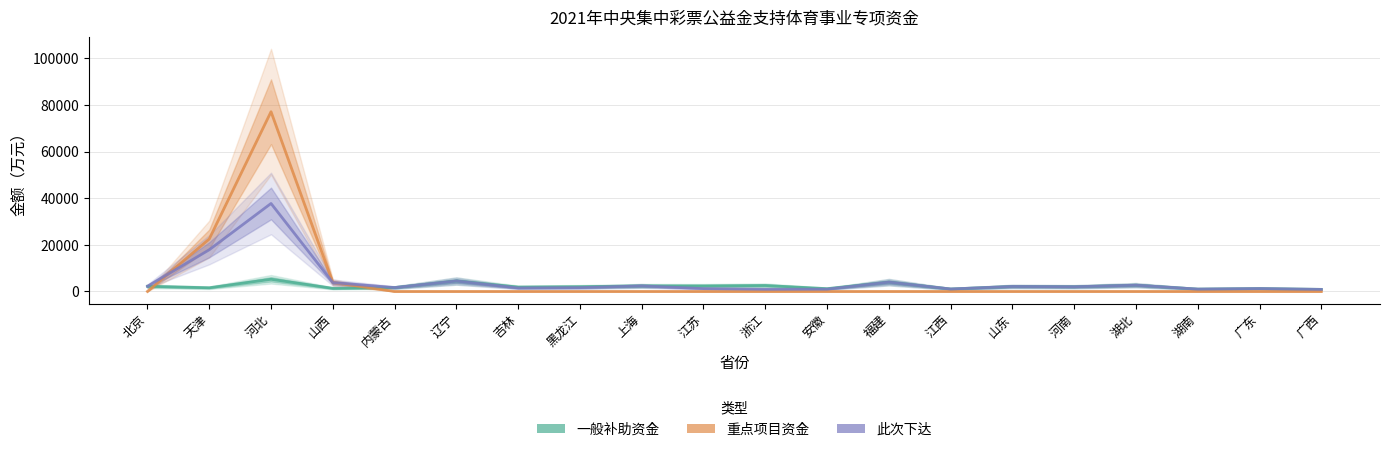

What is the spread (max minus min) of values at 广东?

1245